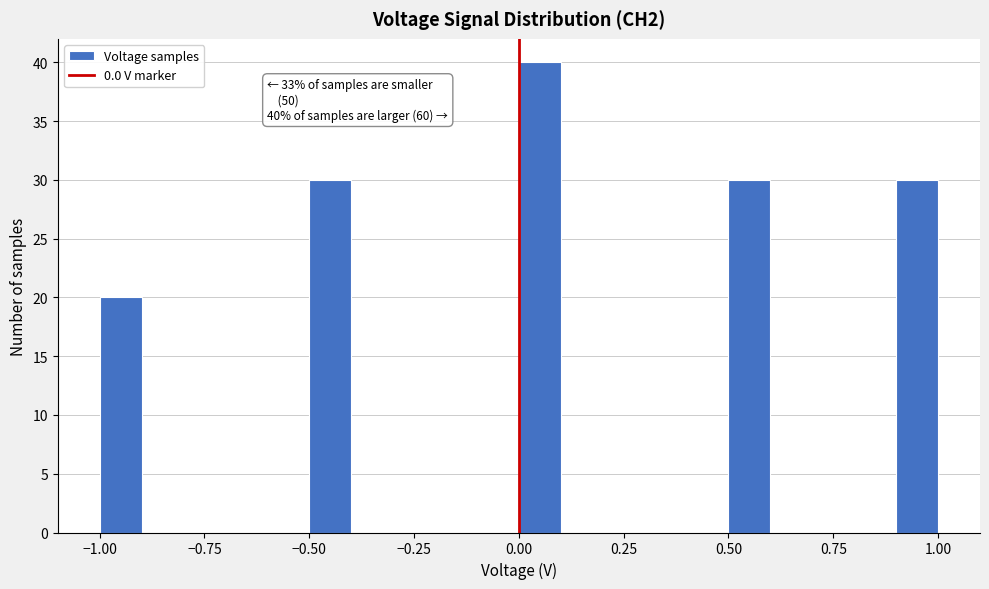

Around what value on the x-axis is the tallest bar? Give the approximate position of its centre, as read against the axis.

0.05